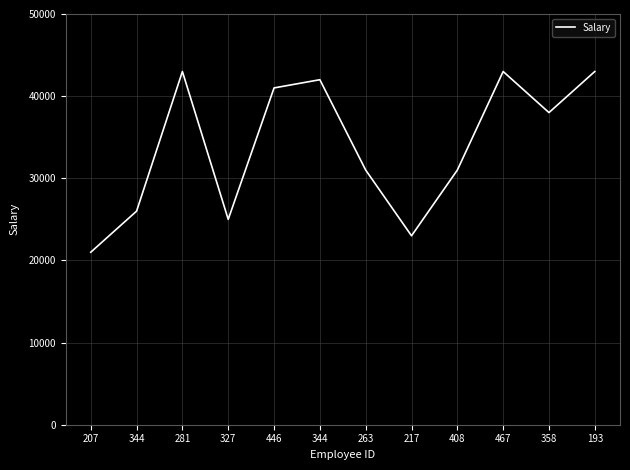

Is this an area chart (filled region under the line)?

No